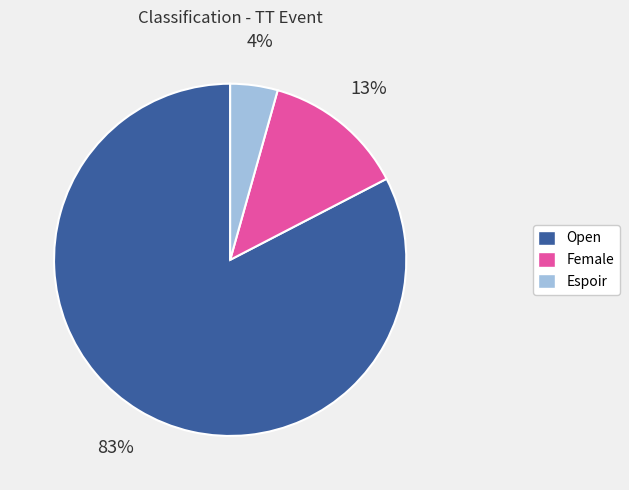

Does any single category account for the majority?

Yes